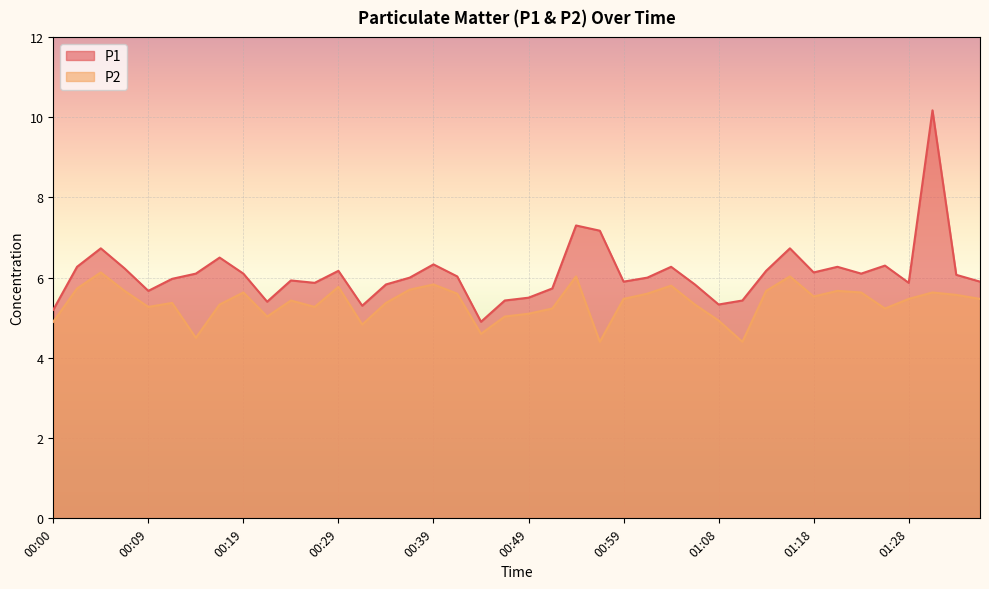

What is the average value of the P1 series?

6.1